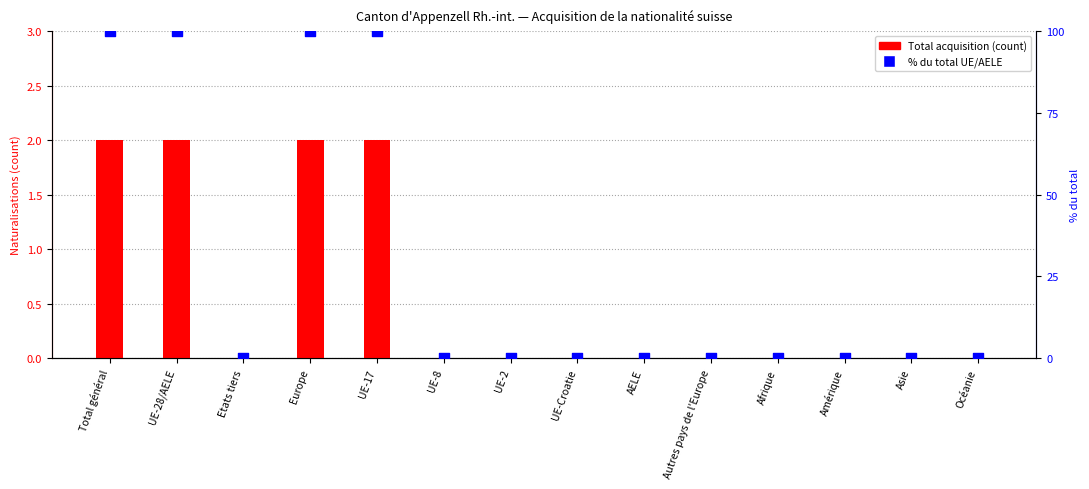

Which series contains the highest Y value?

Total UE/AELE